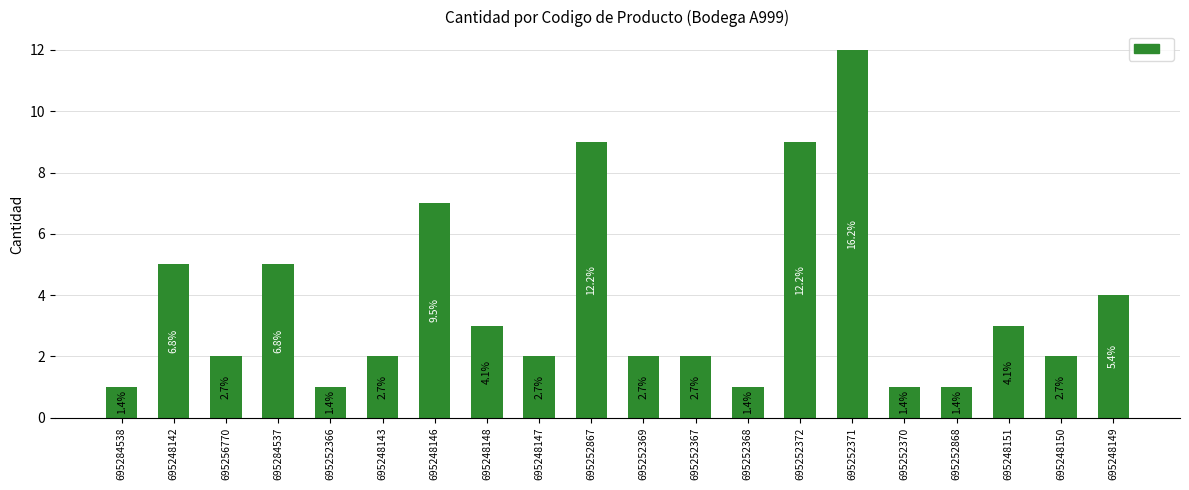

At which label is the value closest to 6?

695248142